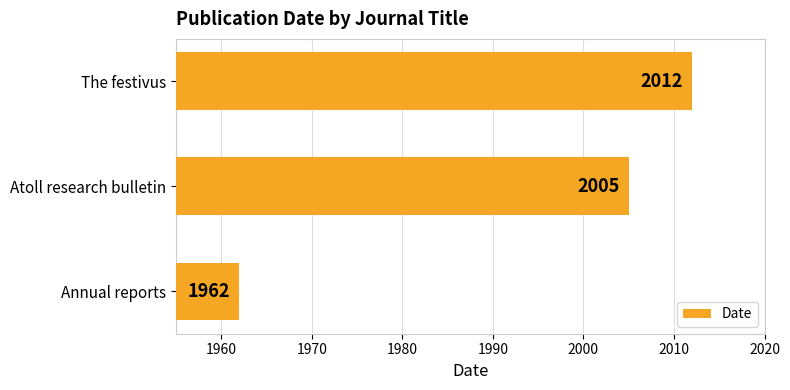

True or false: the data shows 2999 at Atoll research bulletin.

False